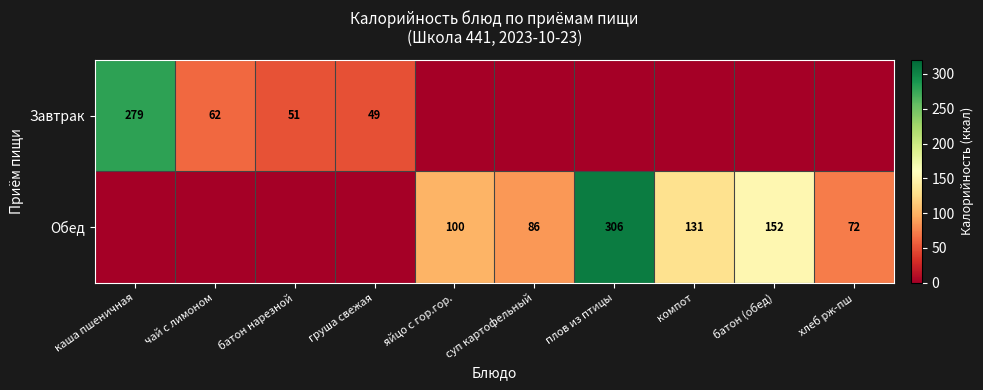

Is the value of Обед at хлеб рж-пш greater than the value of Завтрак at батон нарезной?

Yes